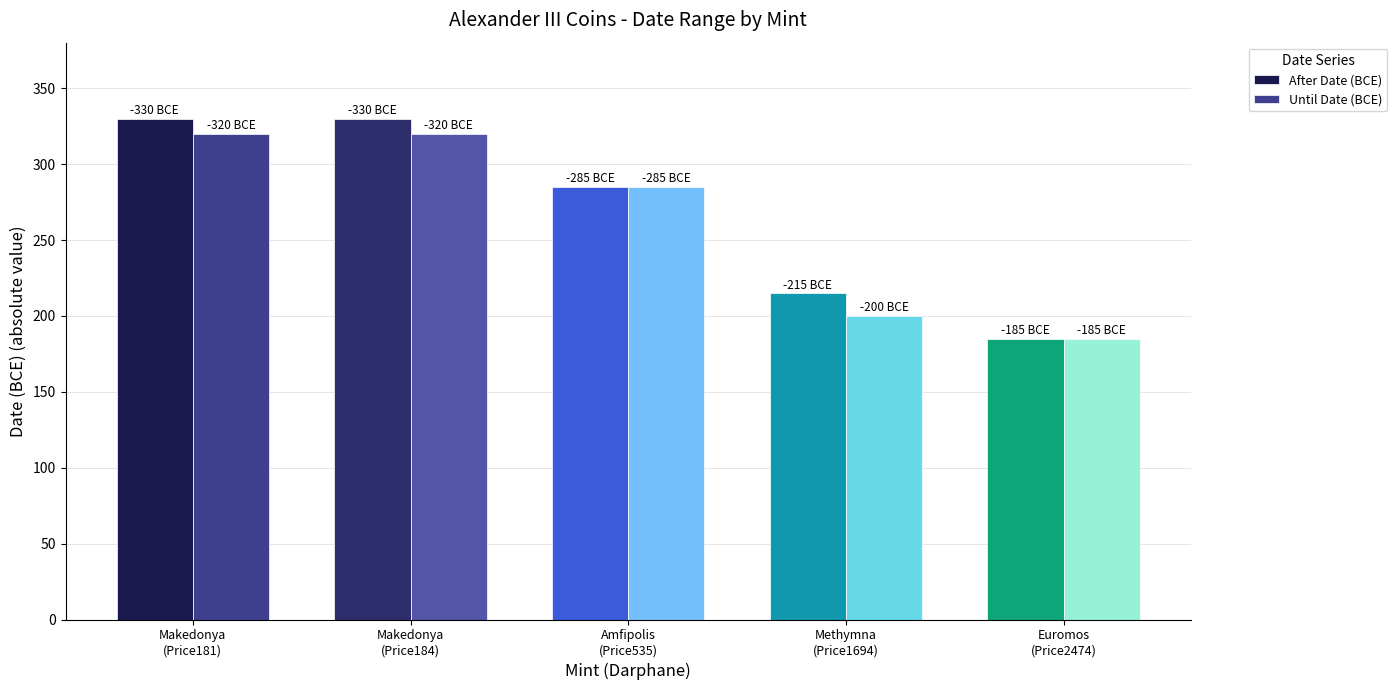

Is the value of Until Date (BCE) at Methymna
(Price1694) greater than the value of After Date (BCE) at Amfipolis
(Price535)?

No